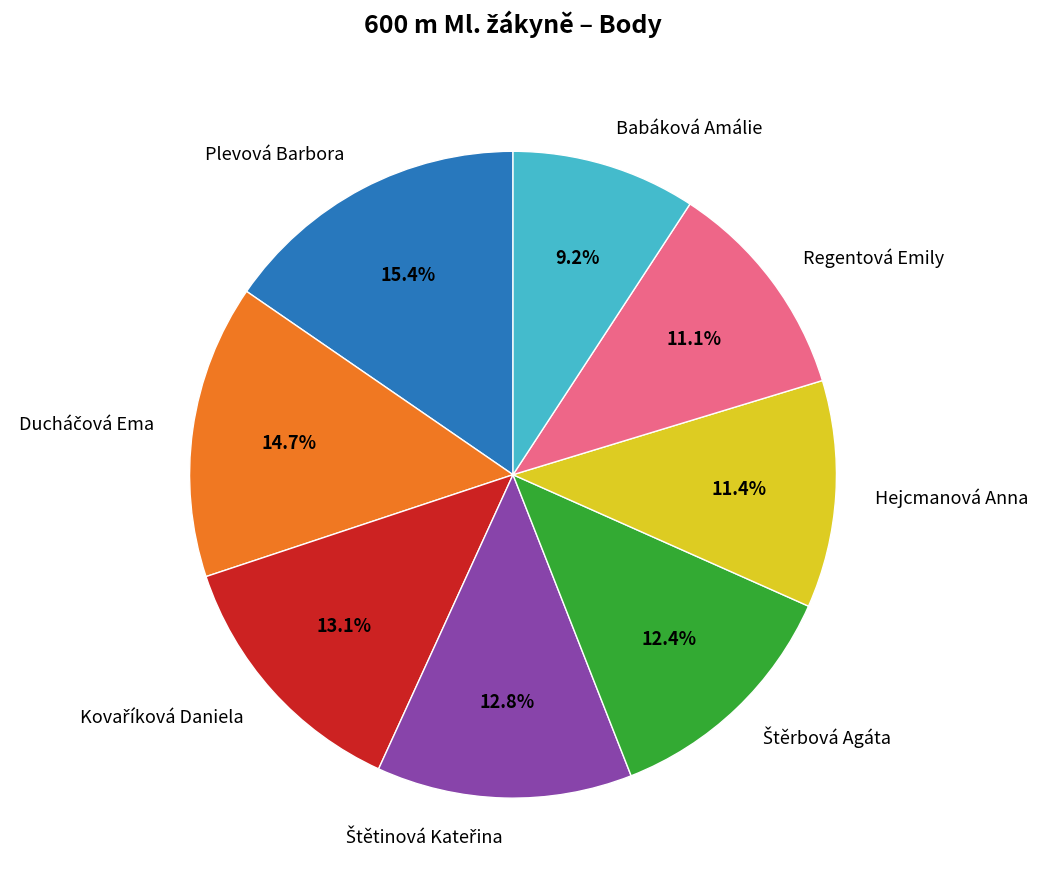

What is the smallest slice in the pie chart?

Babáková Amálie